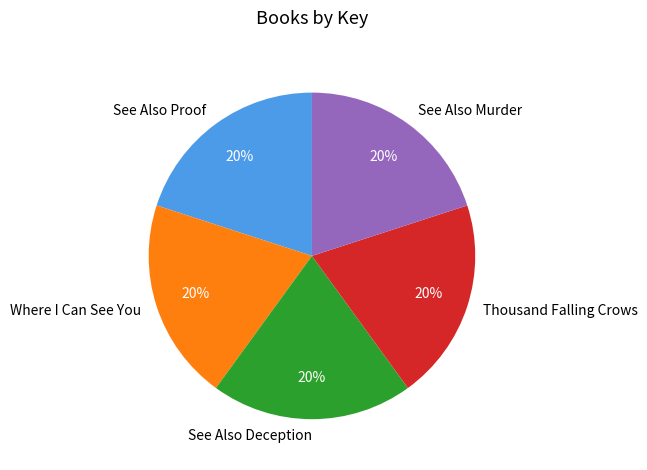

What percentage is the See Also Proof slice, to the nearest percent?

20%